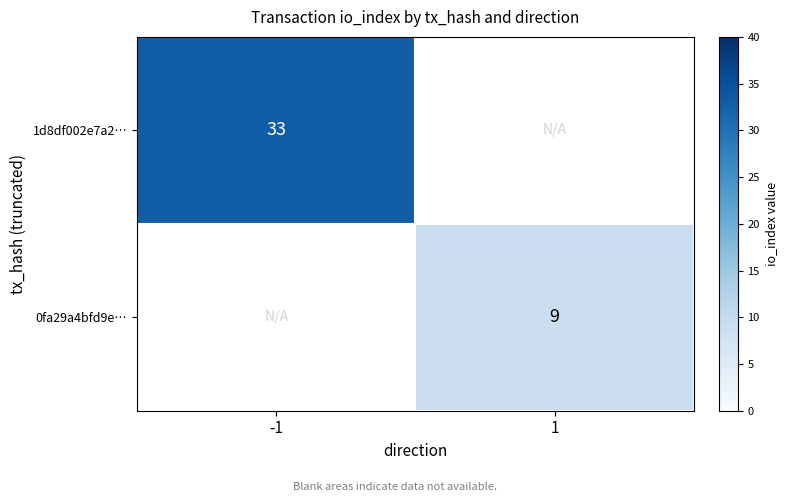

Is the value of 1d8df002e7a2… at -1 greater than the value of 0fa29a4bfd9e… at 1?

Yes